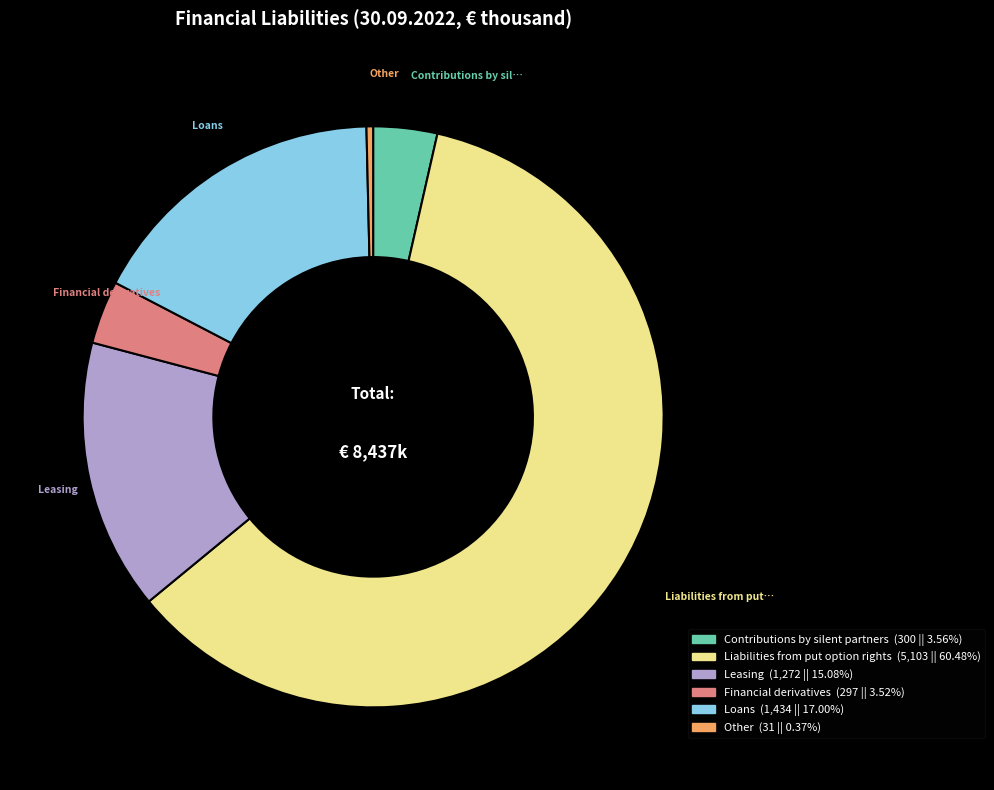

What is the smallest slice in the pie chart?

Other